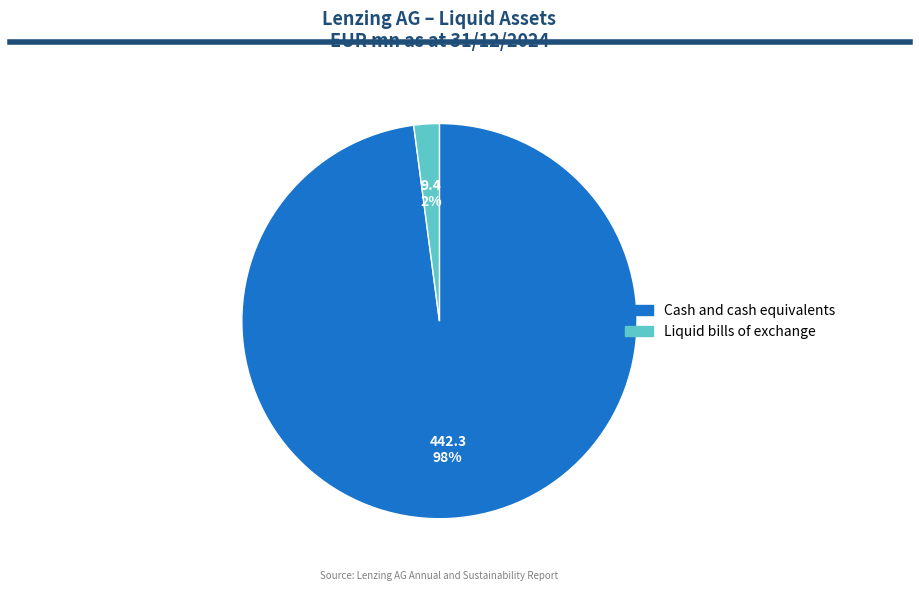

True or false: Cash and cash equivalents accounts for 83% of the total.

False